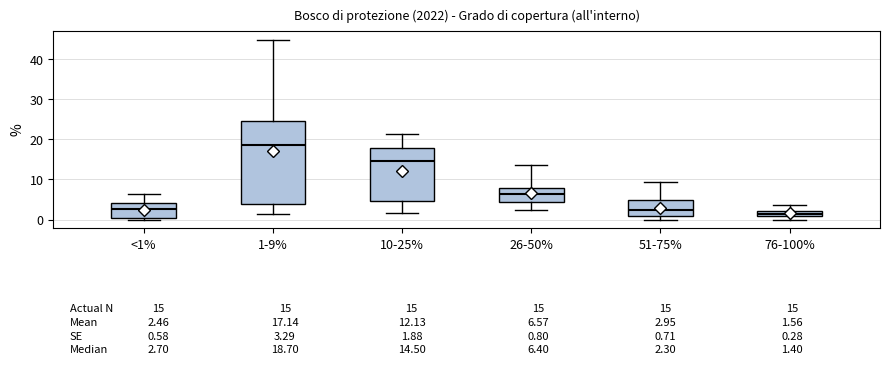

Which box's median line is the highest?

1-9%